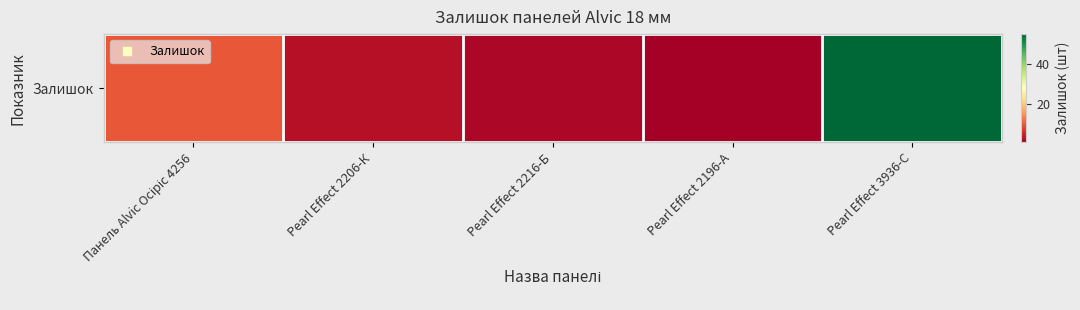

Reading right to left, transcribe all the data shown in this chart.

55	1	2	3	10